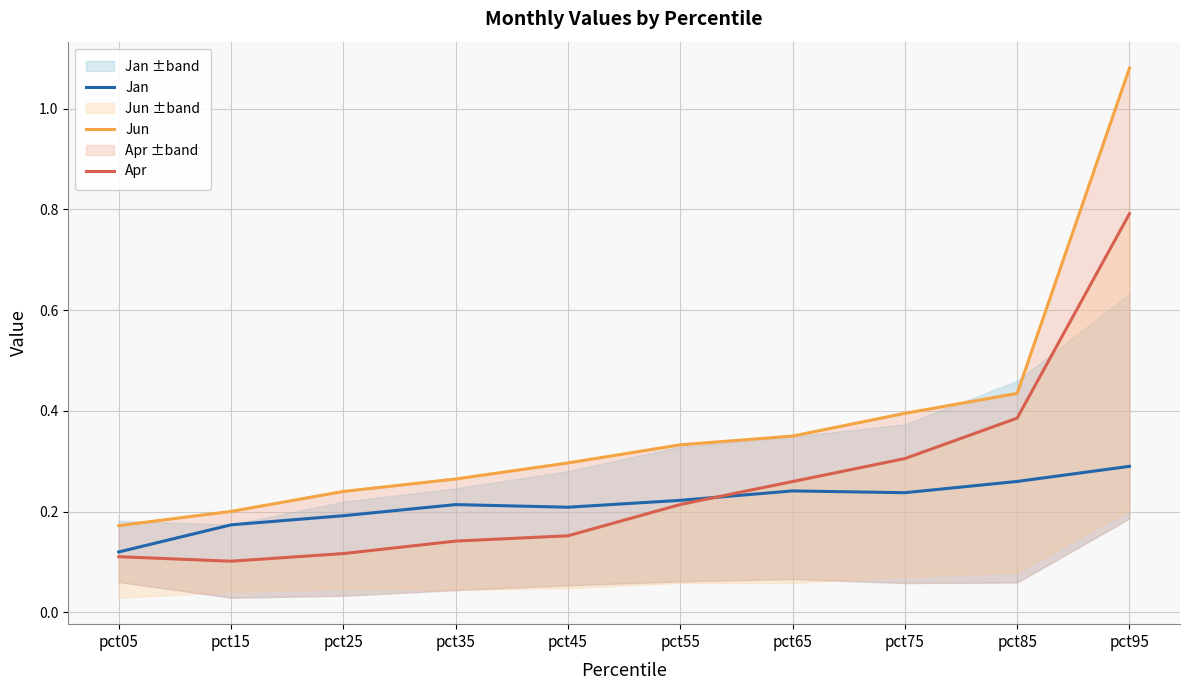

Rank the categories by Apr value from highest to lowest.

pct95, pct85, pct75, pct65, pct55, pct45, pct35, pct25, pct05, pct15